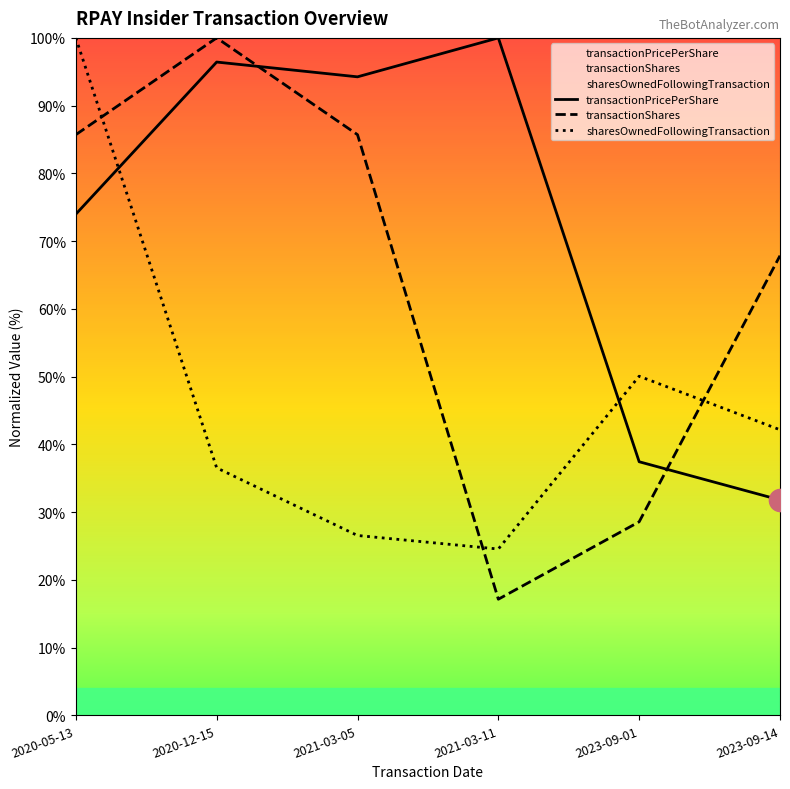

Which series ends up on top after the final intersection of transactionShares and sharesOwnedFollowingTransaction?

transactionShares